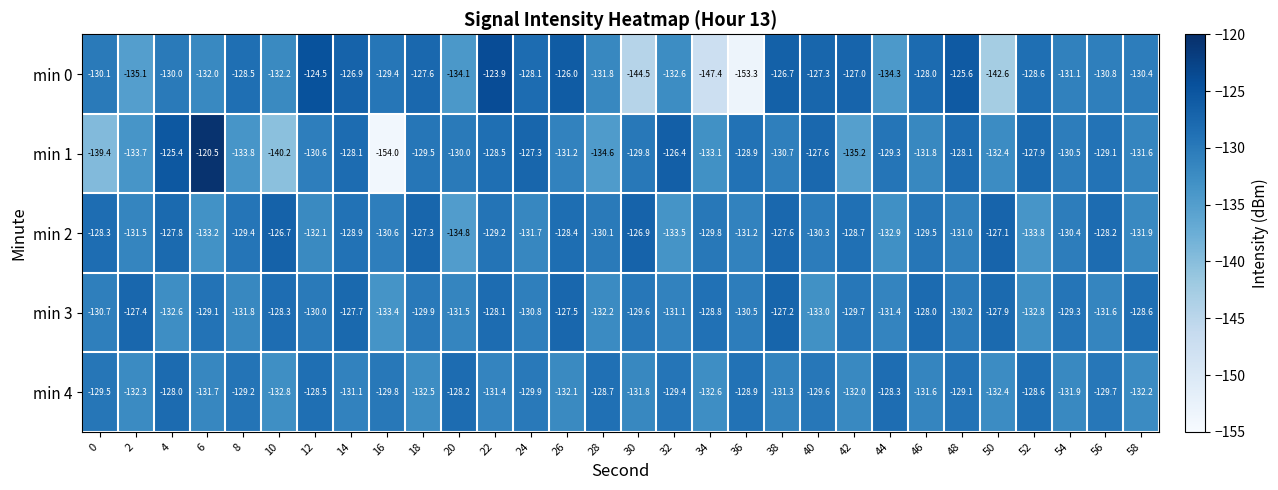

What is the total value across all series at 20?

-658.6